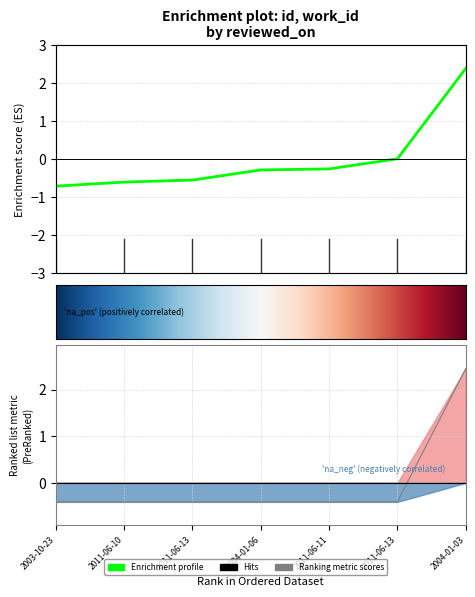

What is the greatest value displayed?

2.4